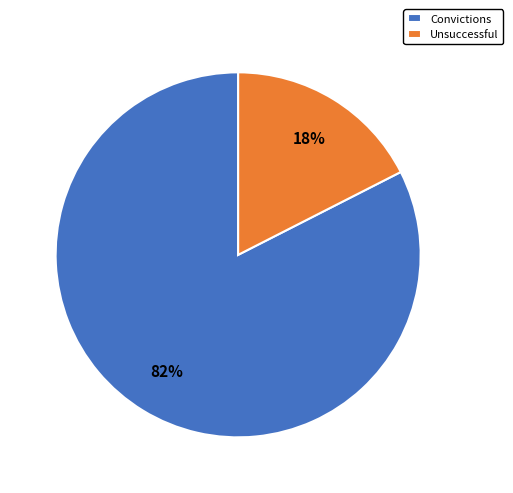

Is it true that Unsuccessful is 4% of the pie?

False